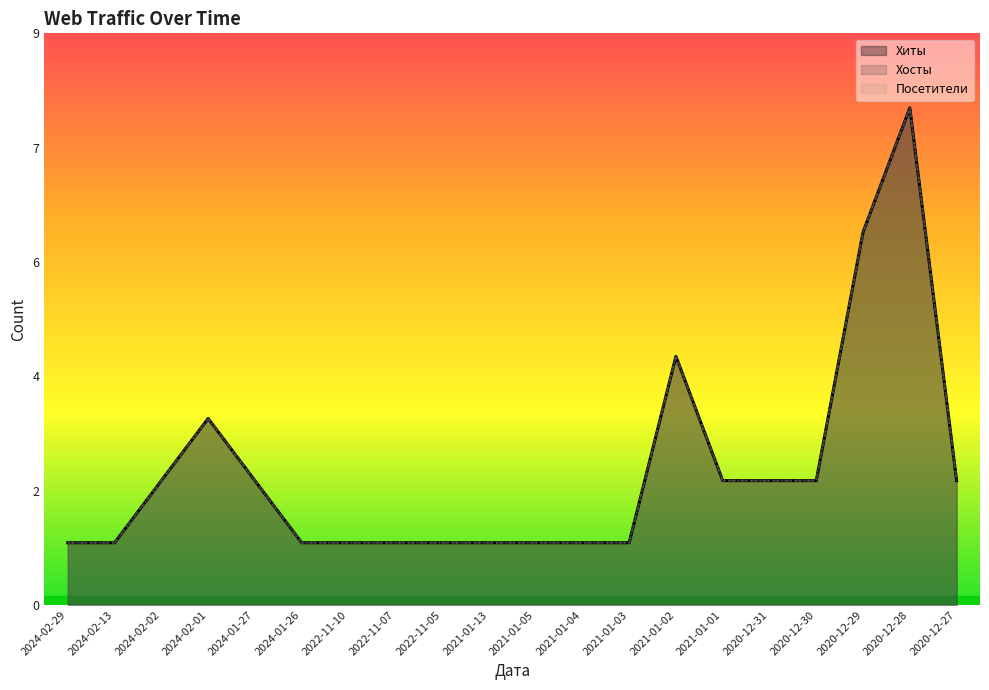

Which series has the largest range (max minus min)?

Хиты